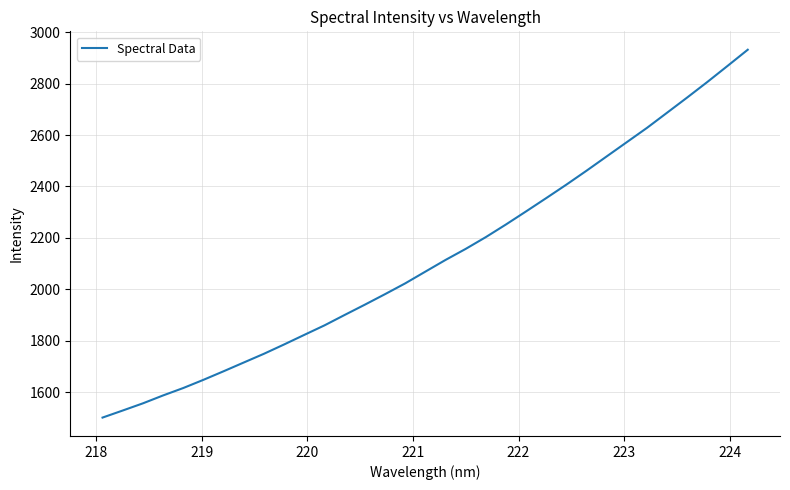

What is the maximum value shown in the chart?

2932.0